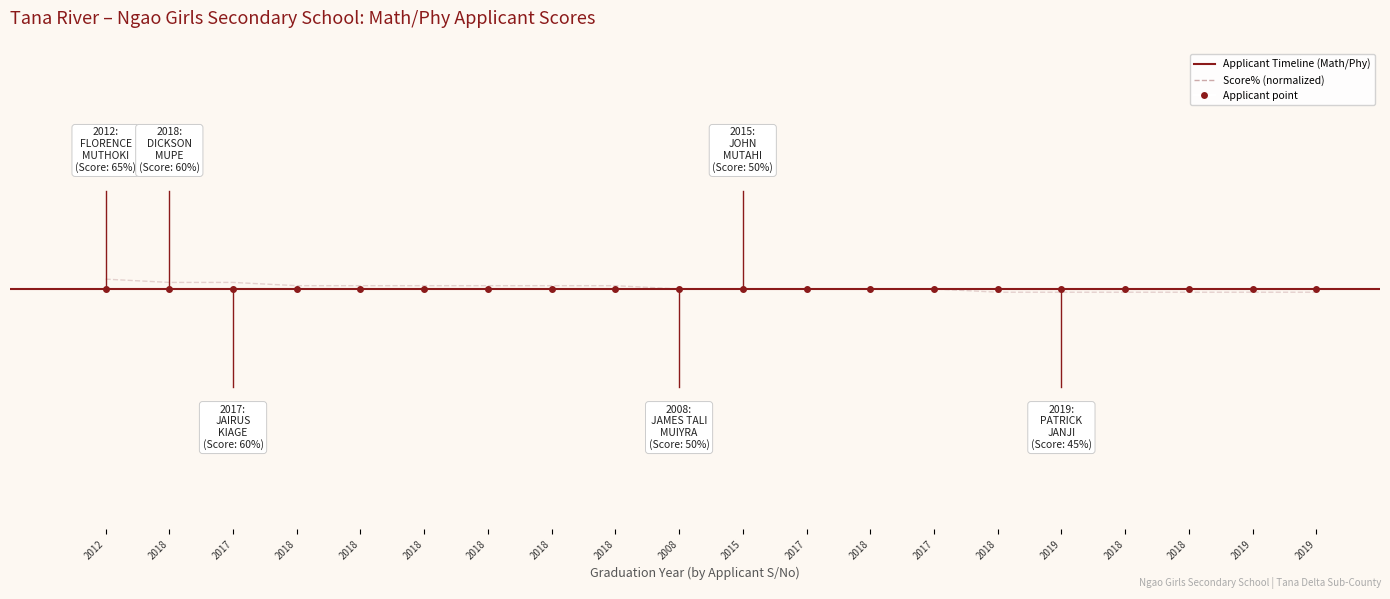

Where does the data first go above 0?

2012